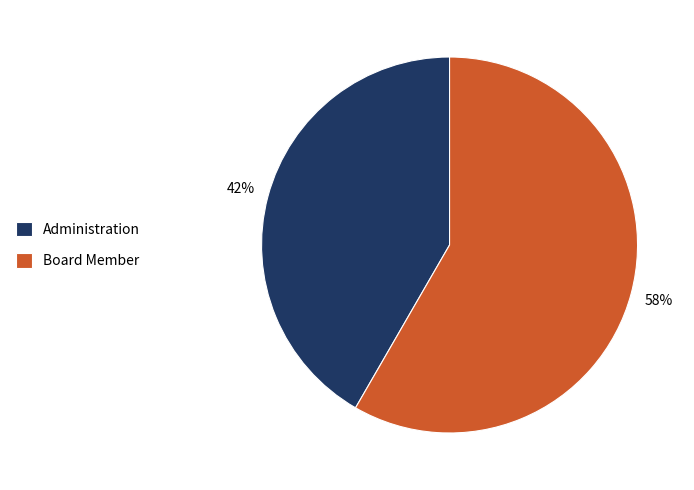

To the nearest percent, what percentage of the pie is Administration?

42%